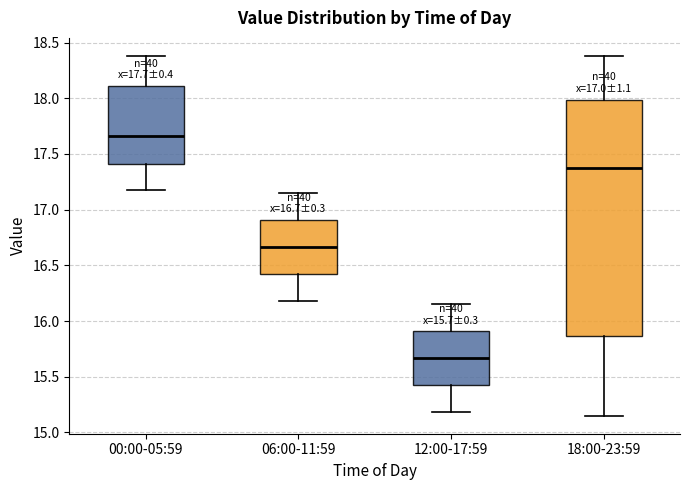

Which box is the tallest, from its lower edge to its upper edge?

18:00-23:59